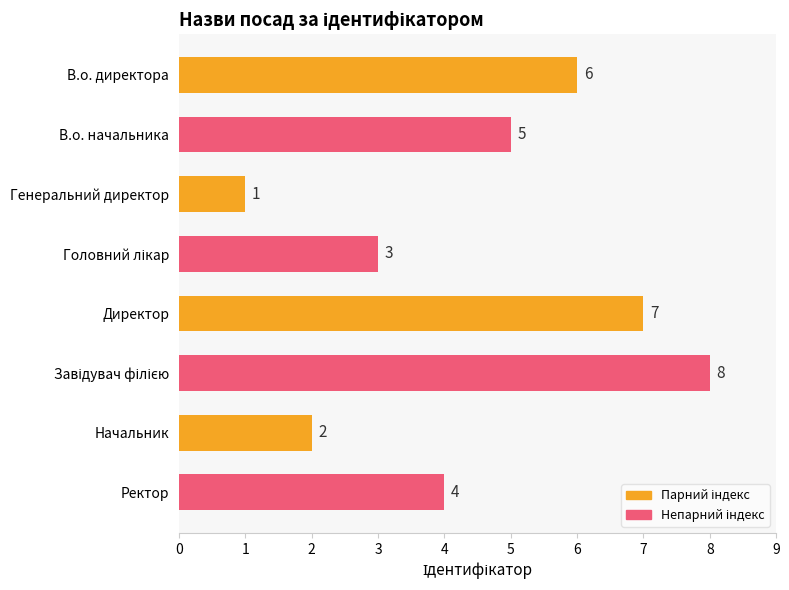

Is it true that the value at Генеральний директор is 1?

True